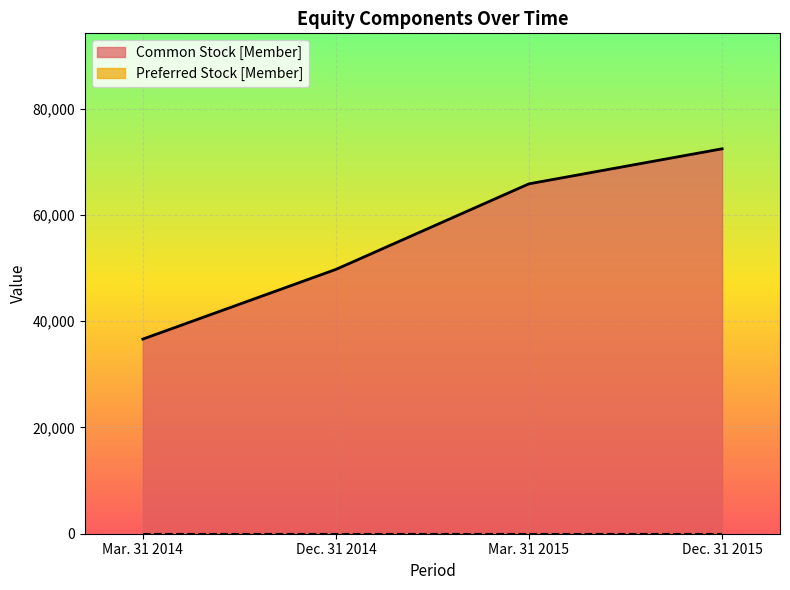

What is the value of the 1st point from the left?

36622